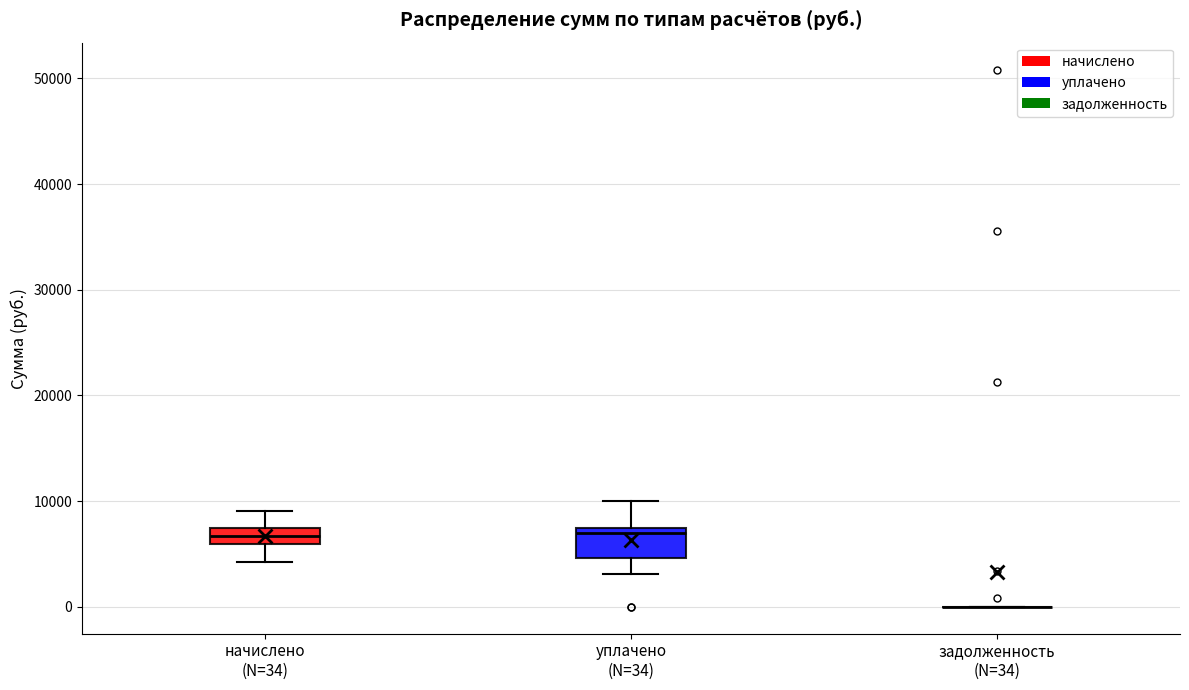

Reading left to right, transcribe this box plot: for each box, give where its median line is, the range the box spans, and where its two whiskers end, as read against the y-axis. The values are not printed on the chart, so give them approximately, as read against the axis.

начислено (N=34): median 7000 (inside the box), box 6000 to 7000, whiskers 4000 to 9000
уплачено (N=34): median 7000 (just below the box's upper edge), box 5000 to 7000, whiskers 3000 to 10000
задолженность (N=34): box collapsed to a line at 0, whiskers 0 to 0